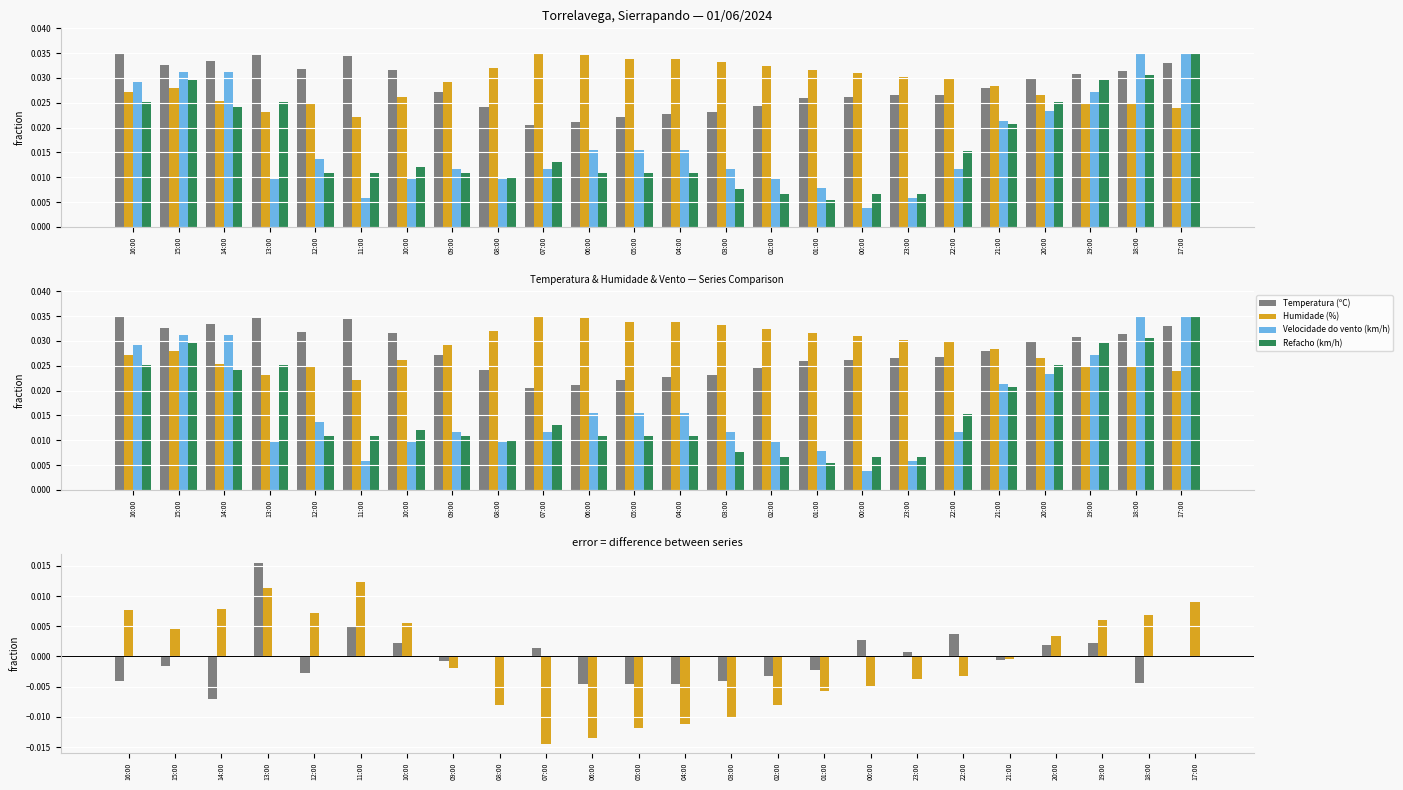

Which series has the largest total across all categories?

Humidade (%)